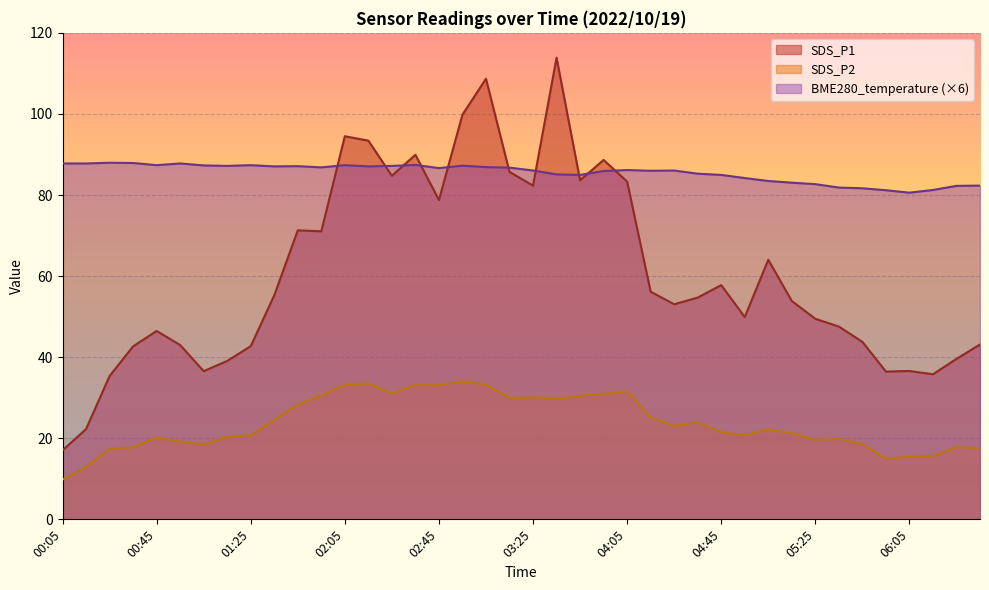

What is the label of the 17th point from the right?

03:55